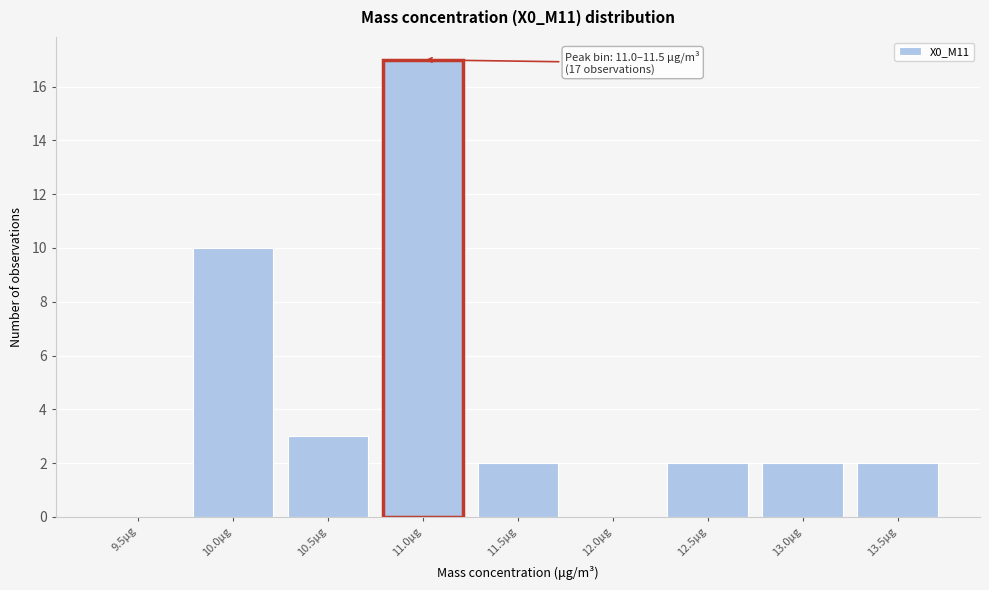

Reading left to right, transcribe all the data shown in this chart.

9.5μg=0	10.0μg=10	10.5μg=3	11.0μg=17	11.5μg=2	12.0μg=0	12.5μg=2	13.0μg=2	13.5μg=2